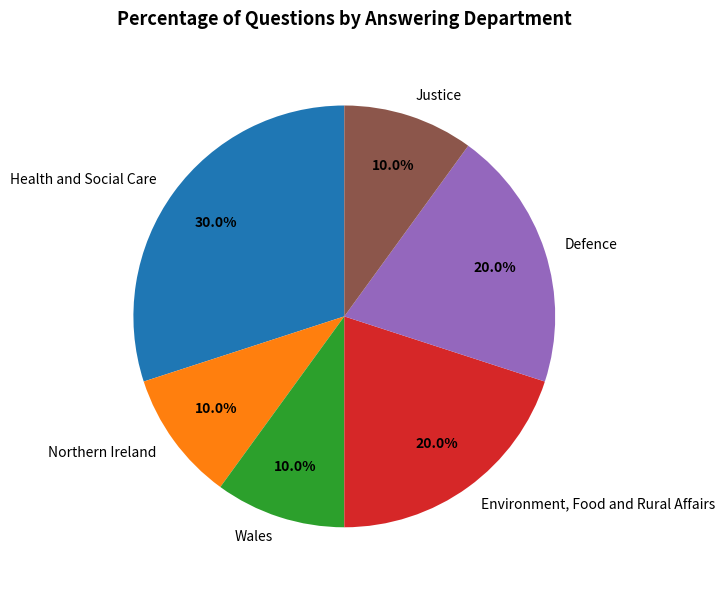

To the nearest percent, what is the difference between the Health and Social Care and Northern Ireland slice percentages?

20%